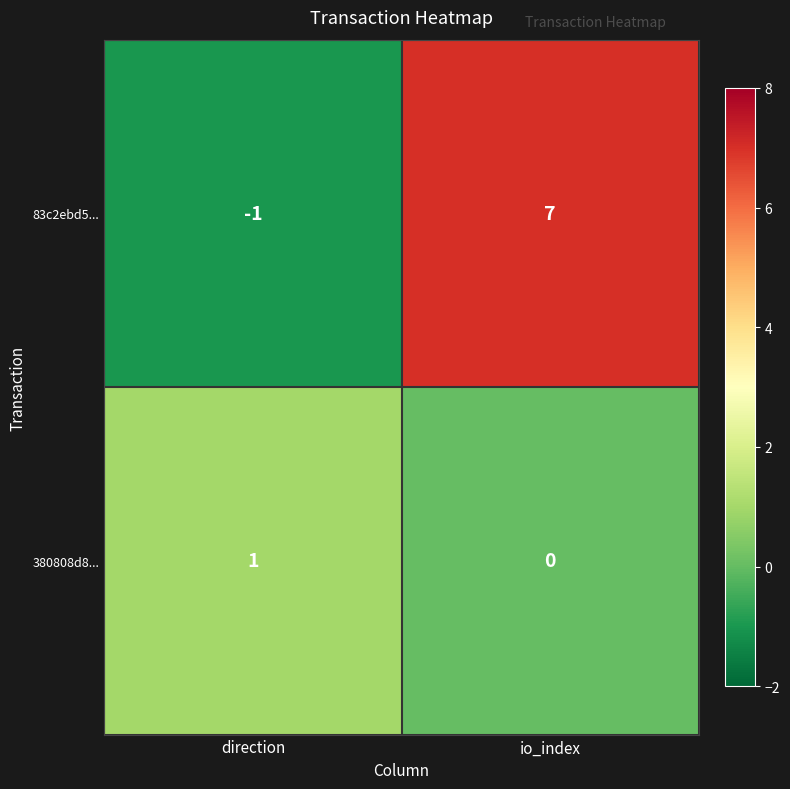

Where is 83c2ebd5... nearest to the value 3?

direction